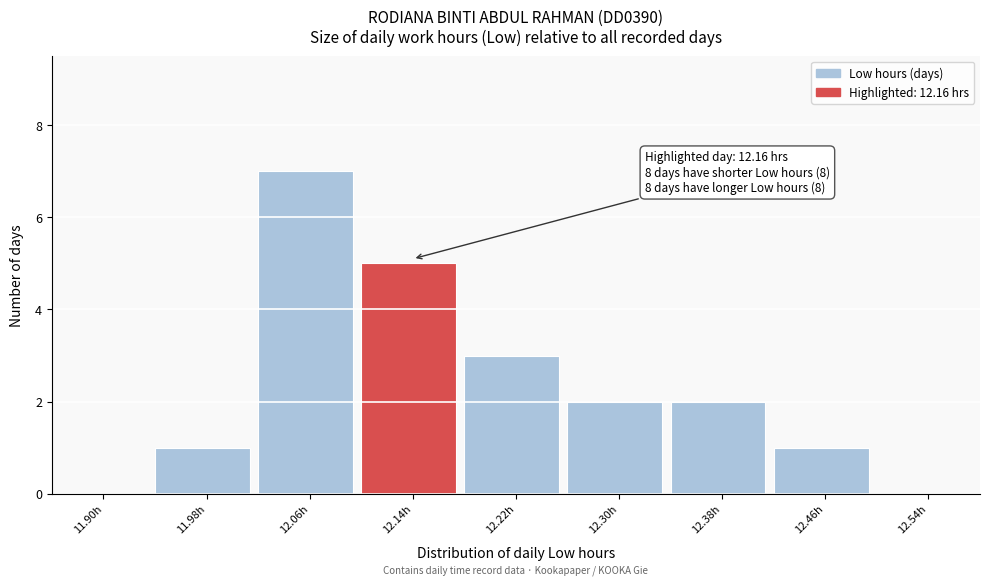

Reading left to right, transcribe all the data shown in this chart.

11.90h=0	11.98h=1	12.06h=7	12.14h=5	12.22h=3	12.30h=2	12.38h=2	12.46h=1	12.54h=0